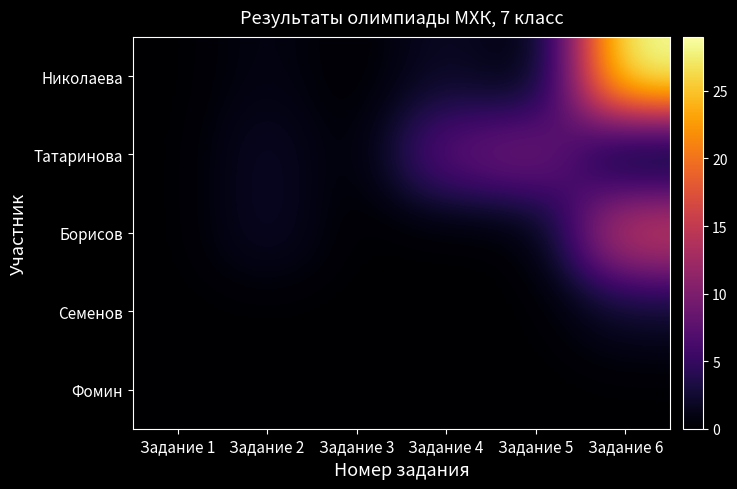

Between Задание 1 and Задание 2, which series saw the biggest shift?

Татаринова